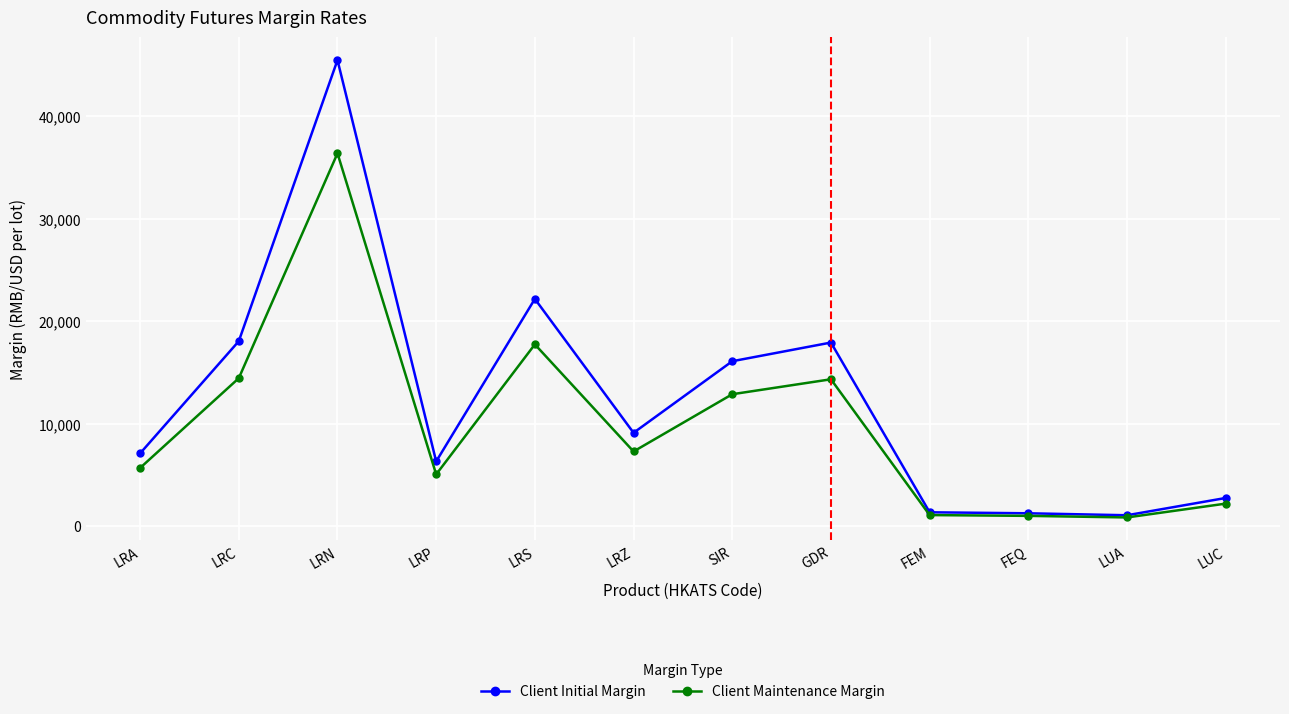

What is the highest value of the Client Initial Margin series?

45472